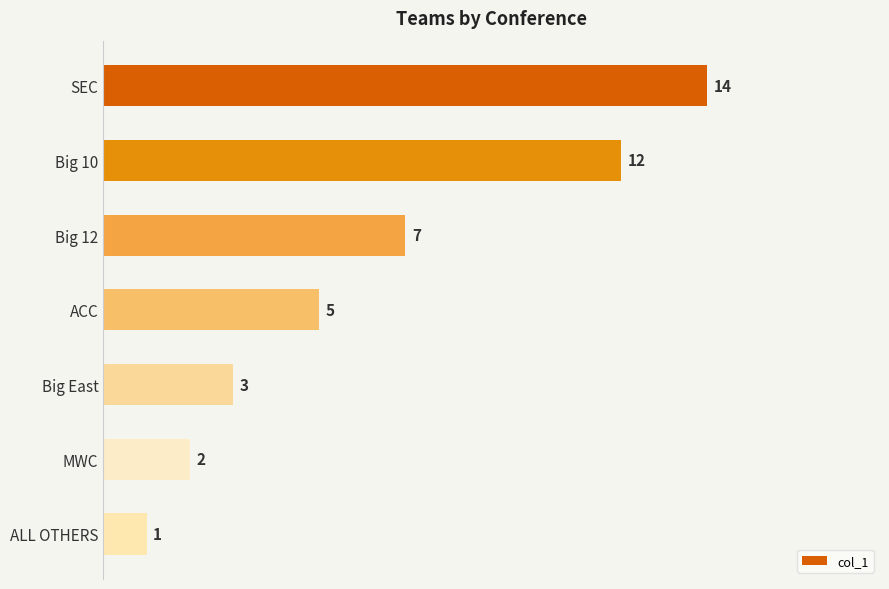

Rank the categories by value from lowest to highest.

ALL OTHERS, MWC, Big East, ACC, Big 12, Big 10, SEC